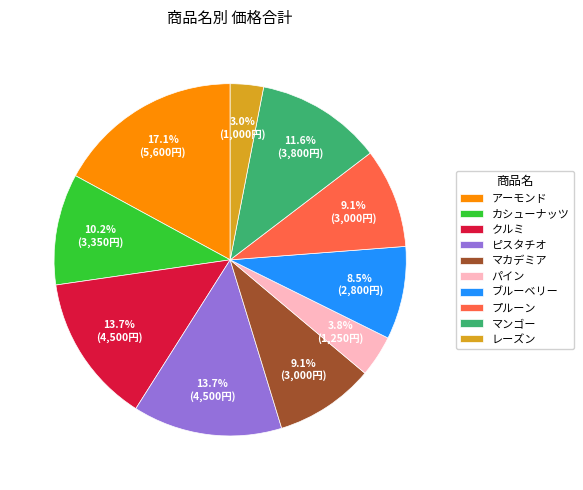

How many slices are in this pie chart?

10